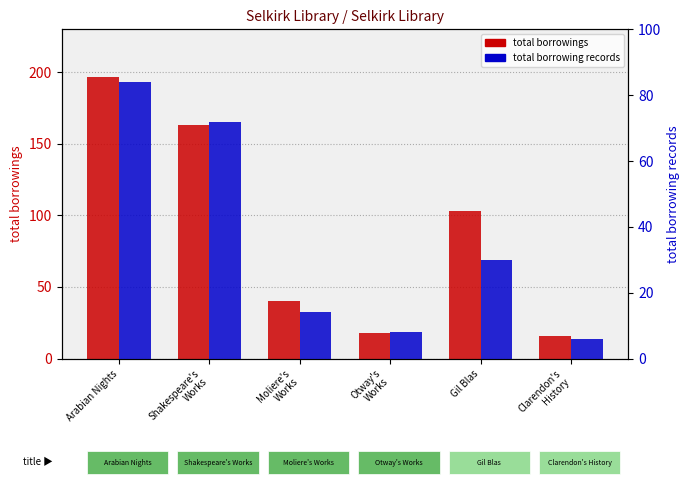

How many values in the total borrowings series are below 103?

3